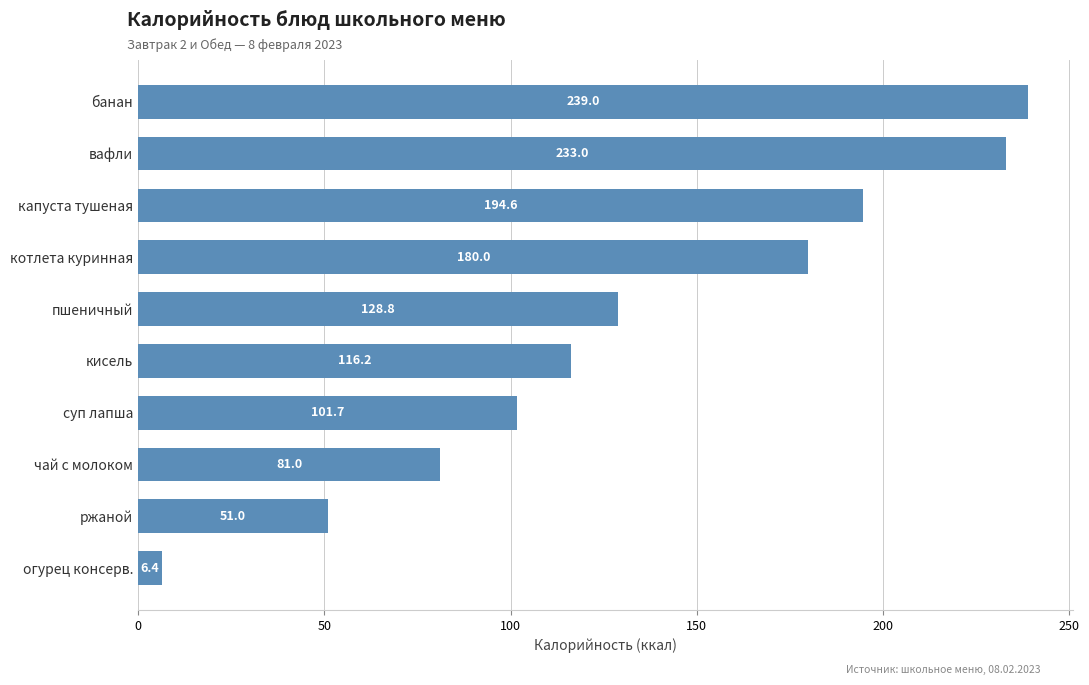

The chart shows a value of 6.4 at огурец консерв.. True or false?

True